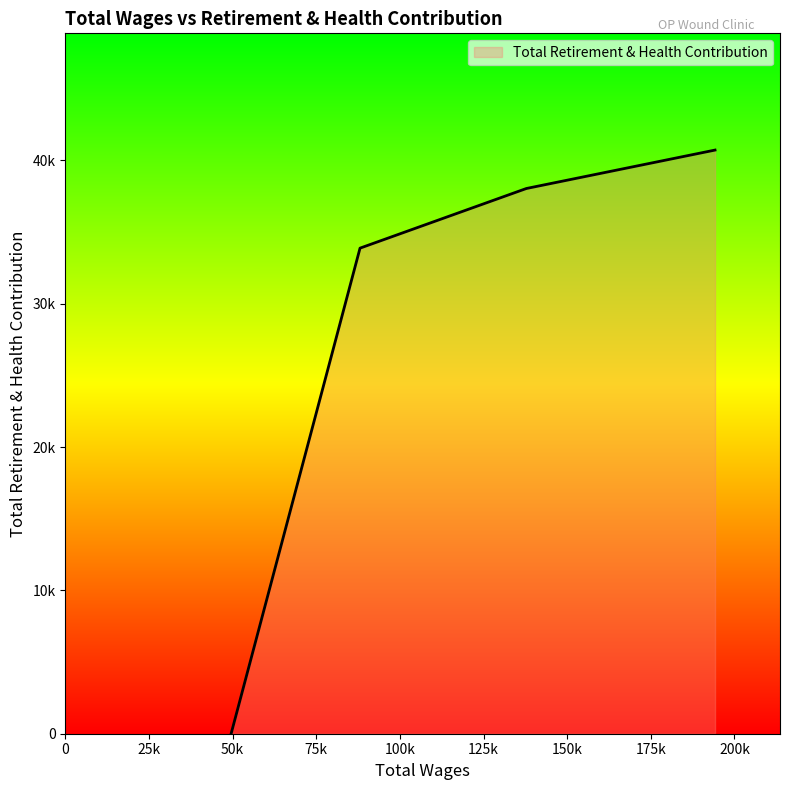

Reading left to right, list all the values displayed in this chart.

194196.0=40723	137807.0=38042	135772.0=37872	95292.0=34484	88072.0=33880	49538.0=0